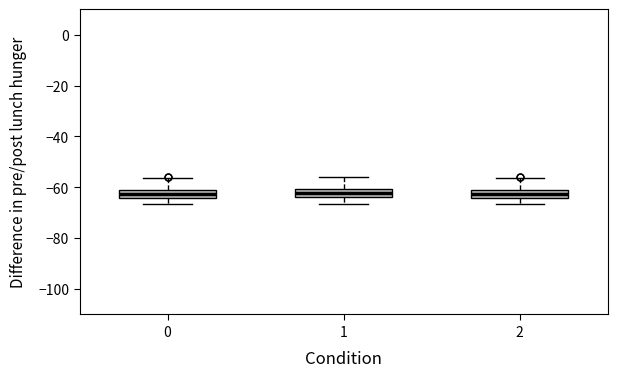

Reading left to right, transcribe this box plot: for each box, give where its median line is, the range the box spans, and where its two whiskers end, as read against the y-axis. The values are not printed on the chart, so give them approximately, as read against the axis.

0: median -62 (inside the box), box -64 to -62, whiskers -66 to -56
1: median -62, box -64 to -60, whiskers -66 to -56
2: median -62, box -64 to -60, whiskers -66 to -56